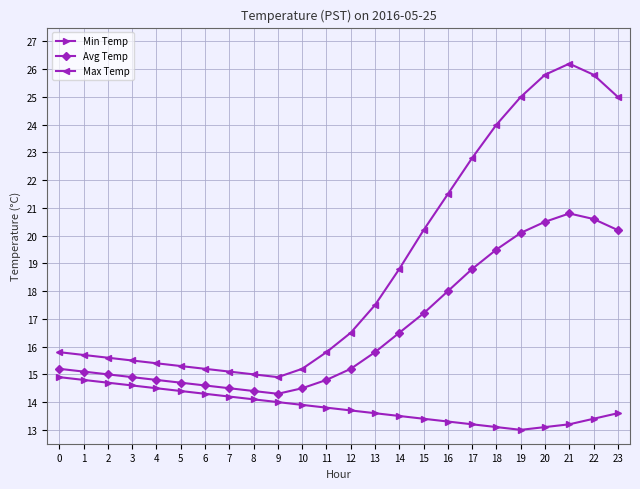

At which category is the sum across all series the highest?

21